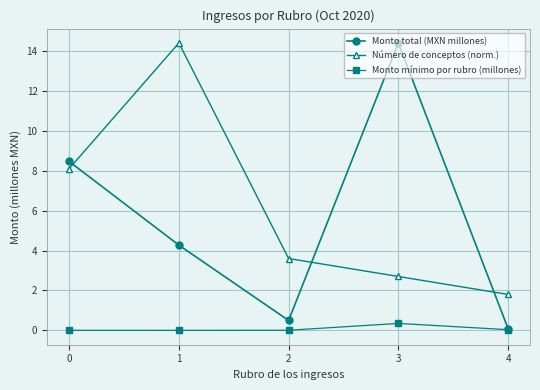

Which series has the widest spread of values?

Monto total (MXN millones)